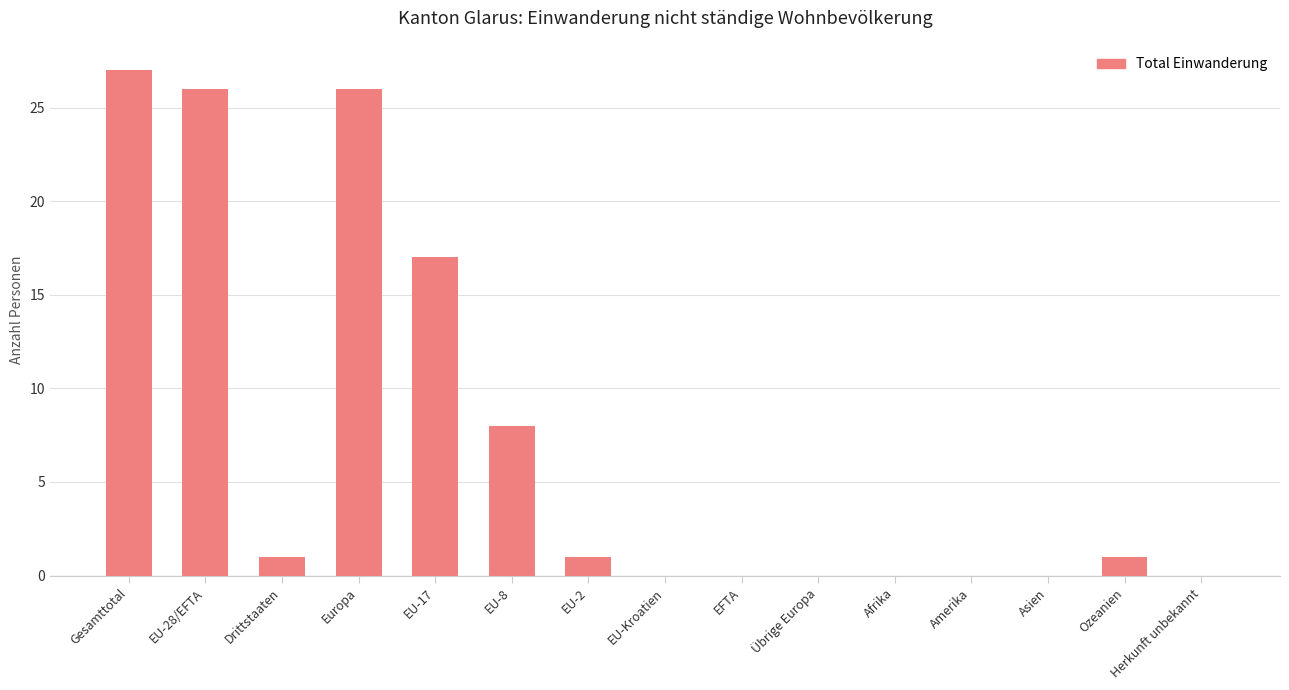

Is it true that the value at Übrige Europa is 0?

True